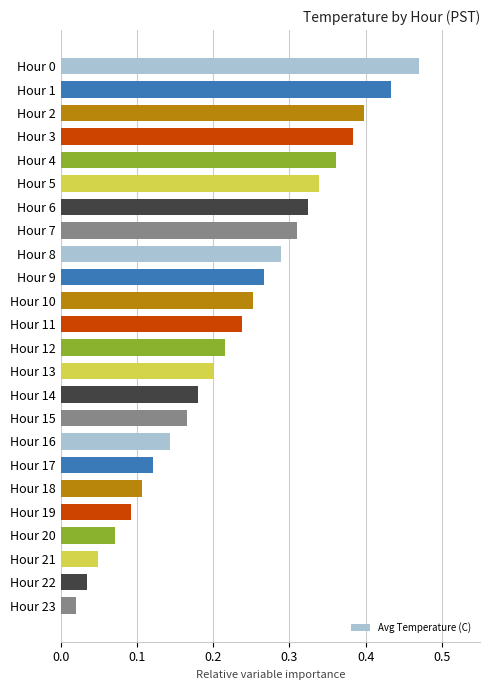

Where is the data nearest to the value 0?

Hour 23